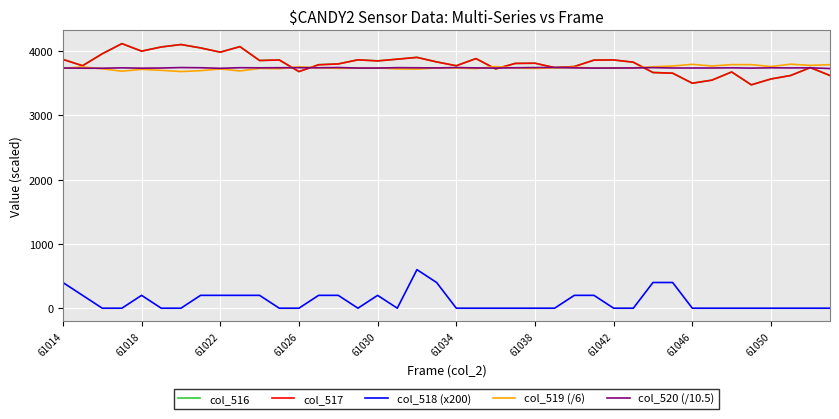

True or false: col_520 (/10.5) and col_518 (x200) cross at least once.

False